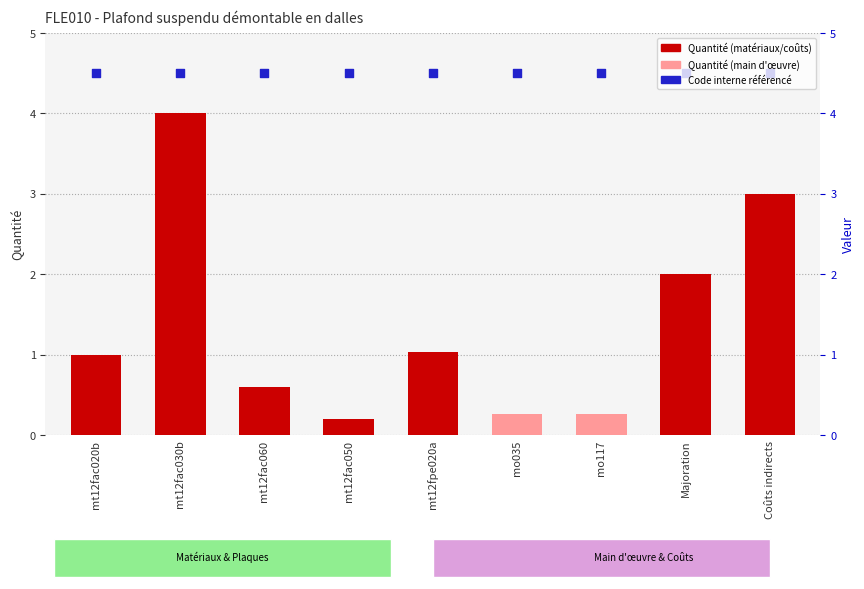

What is the total value across all series at mt12fac020b?

5.5